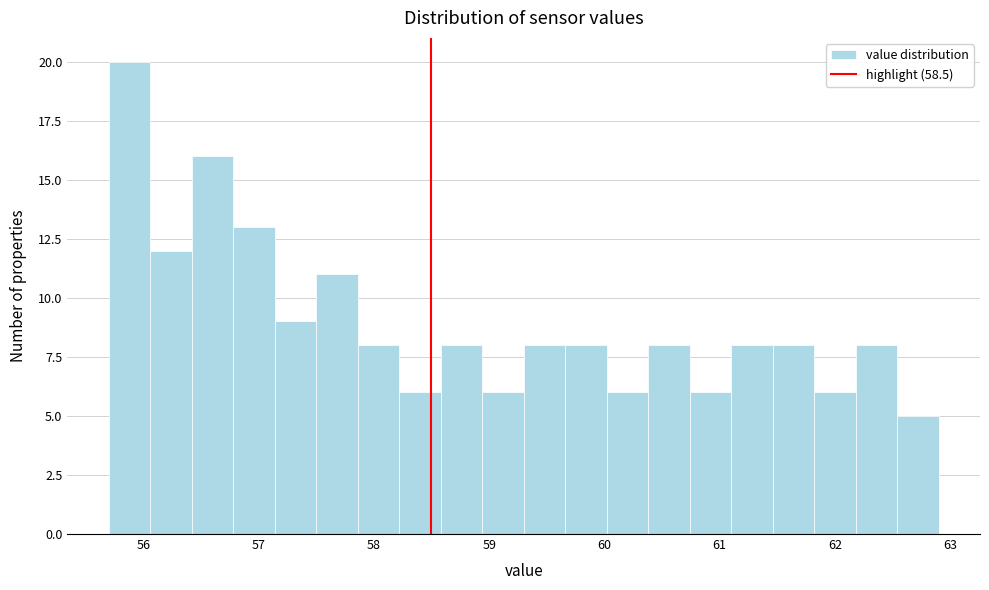

Read against the x-axis, roughly where is the centre of the tallest bar?

55.9